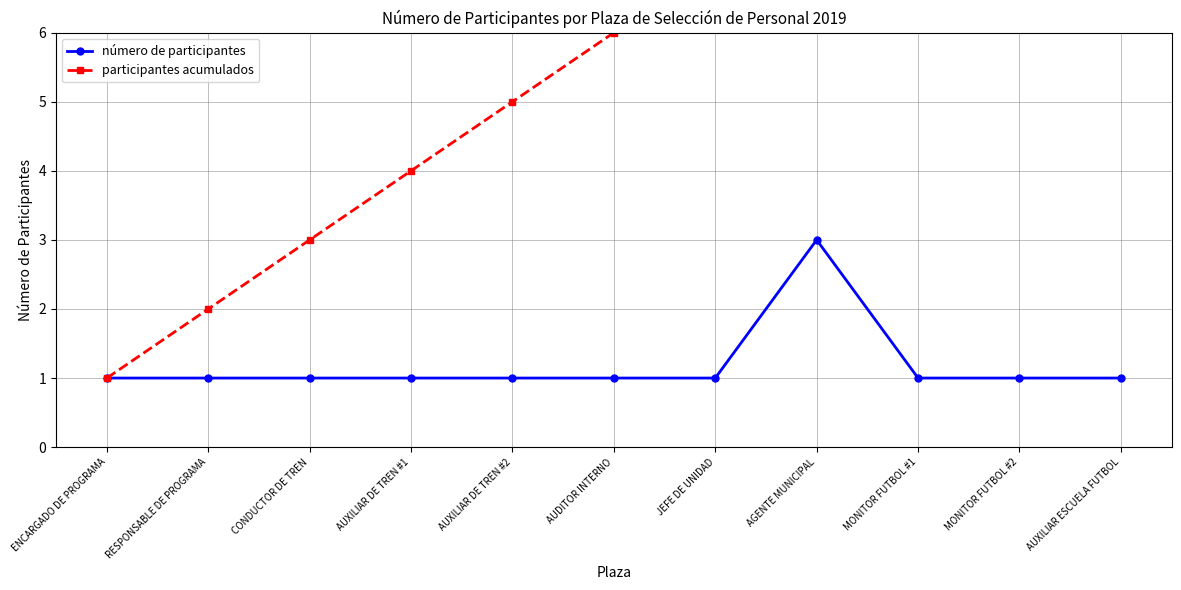

List the series in order of their peak value, highest first.

participantes acumulados, número de participantes